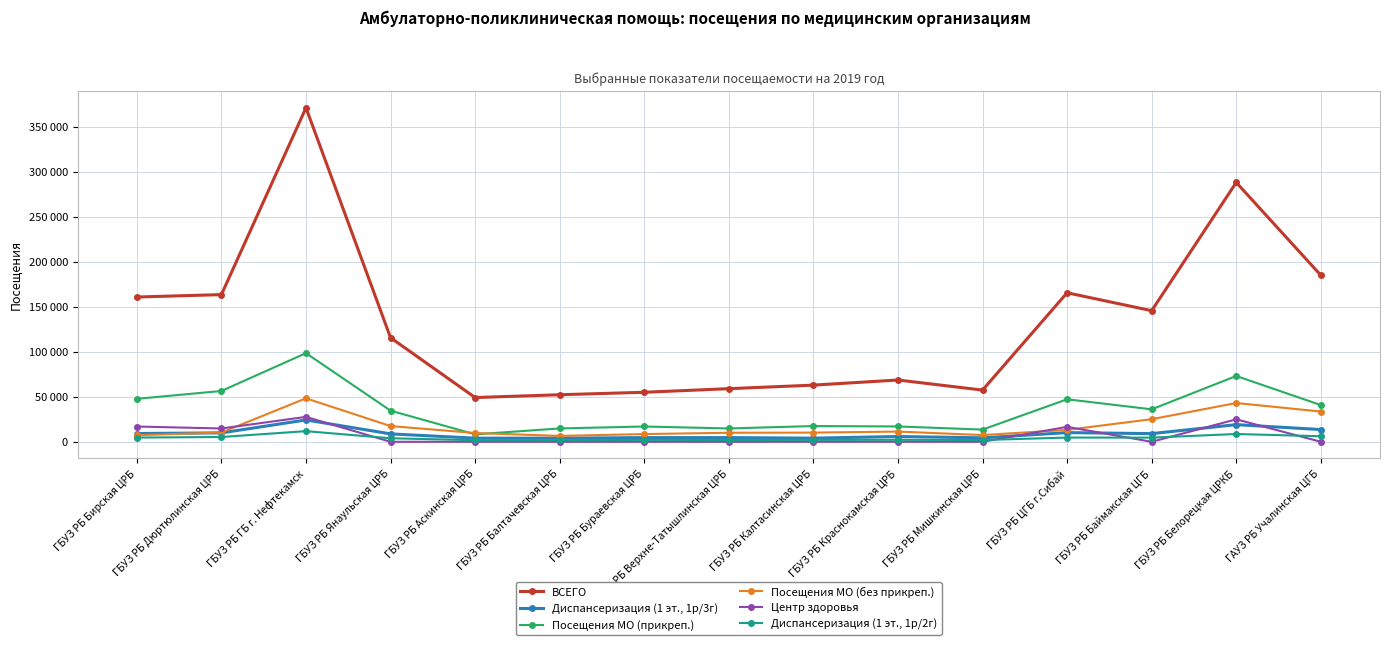

Rank the series by their maximum value, from highest to lowest.

ВСЕГО, Посещения МО (прикреп.), Посещения МО (без прикреп.), Центр здоровья, Диспансеризация (1 эт., 1р/3г), Диспансеризация (1 эт., 1р/2г)